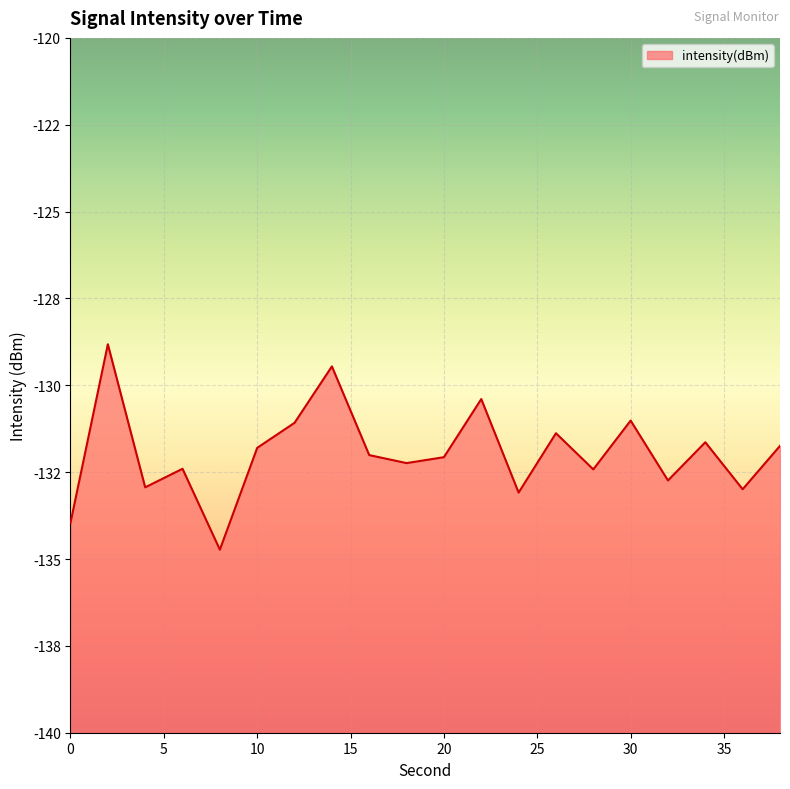

Is it true that the value at 20 is -132.1?

True